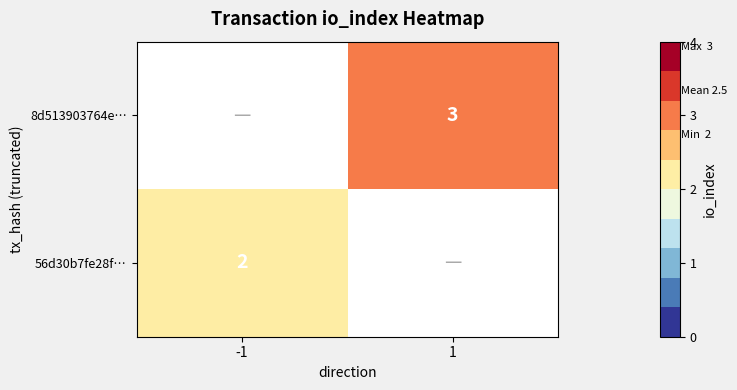

The 56d30b7fe28f… series shows 4 at -1. True or false?

False